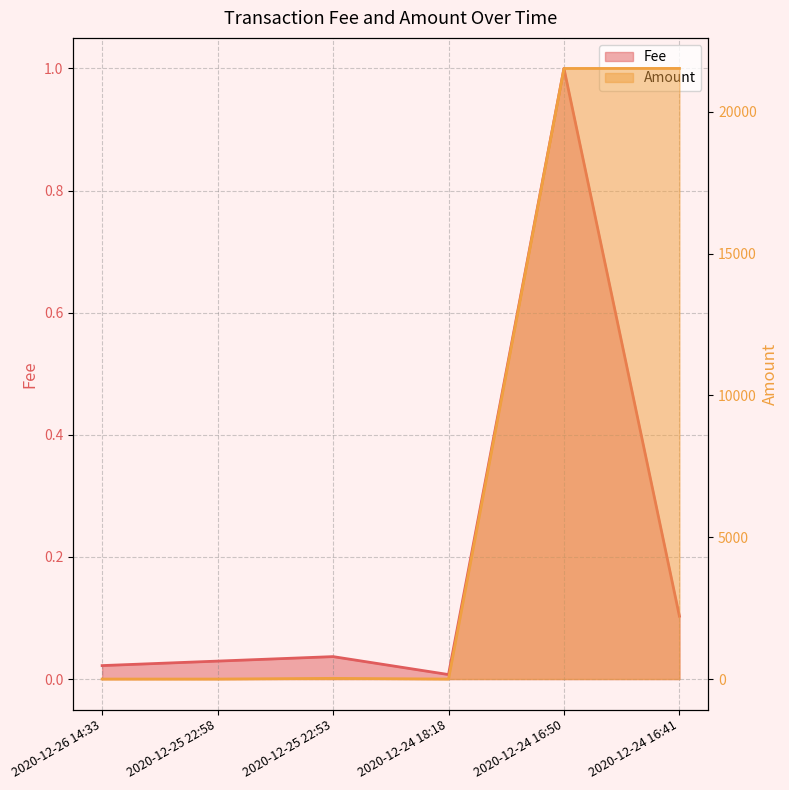

Rank the series at 2020-12-26 14:33 from highest to lowest value.

Fee, Amount